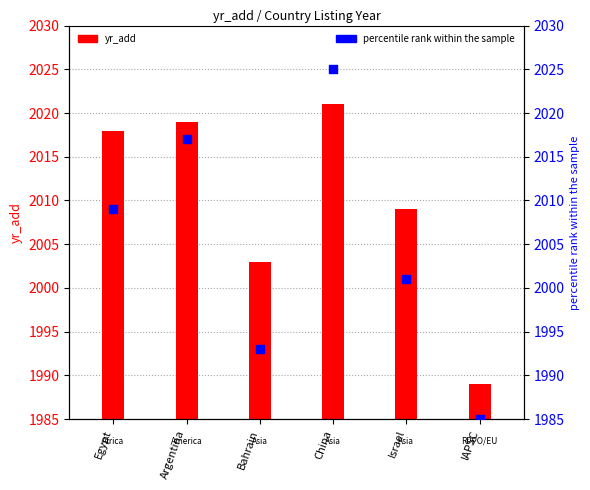

Approximately how many times larger is the value at IAPSC compared to Argentina?

1.0